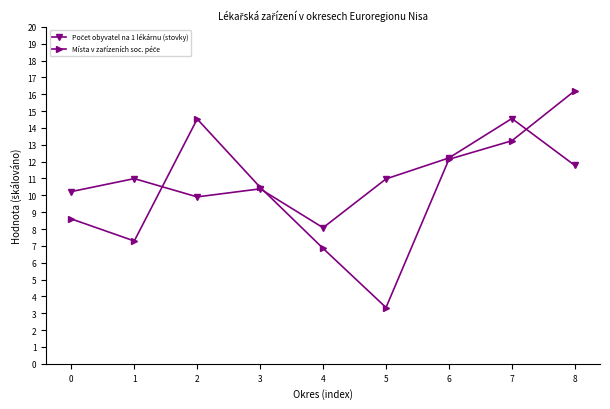

Which category has the lowest value across all series?

5